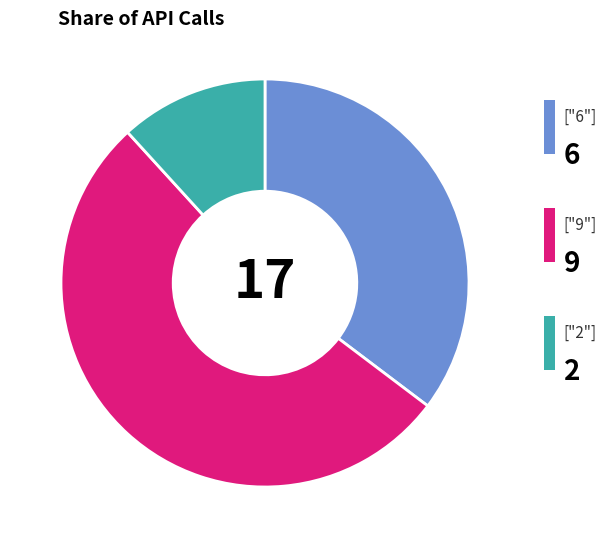

Does any single category account for the majority?

Yes